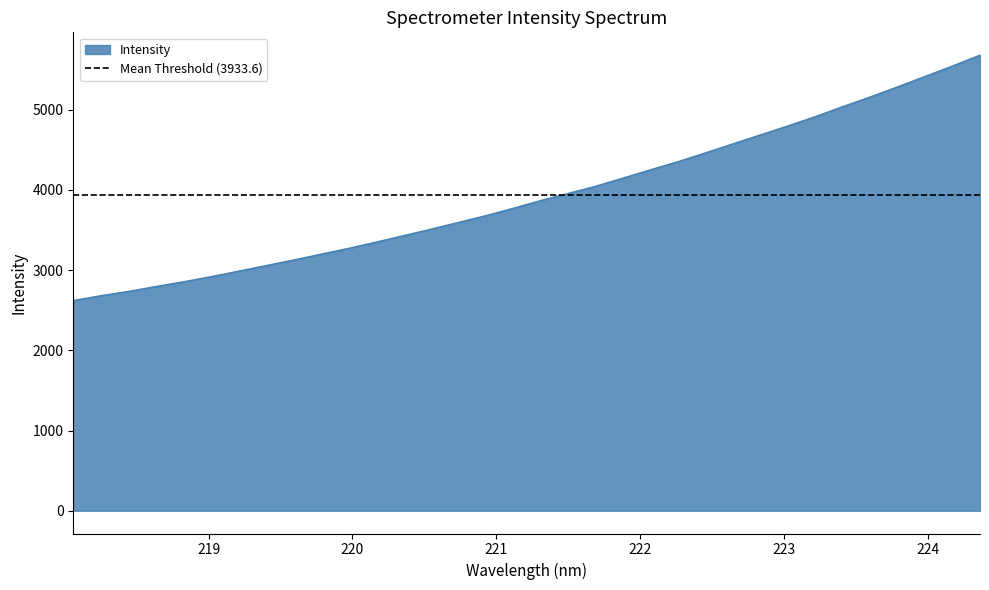

At which label is the value closest to 4150?

221.8812